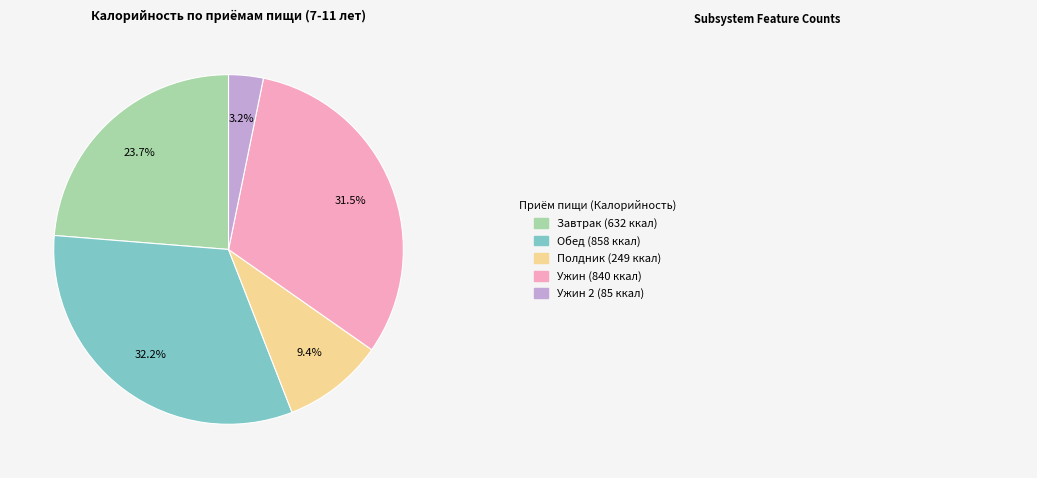

Is there a majority slice in this chart?

No